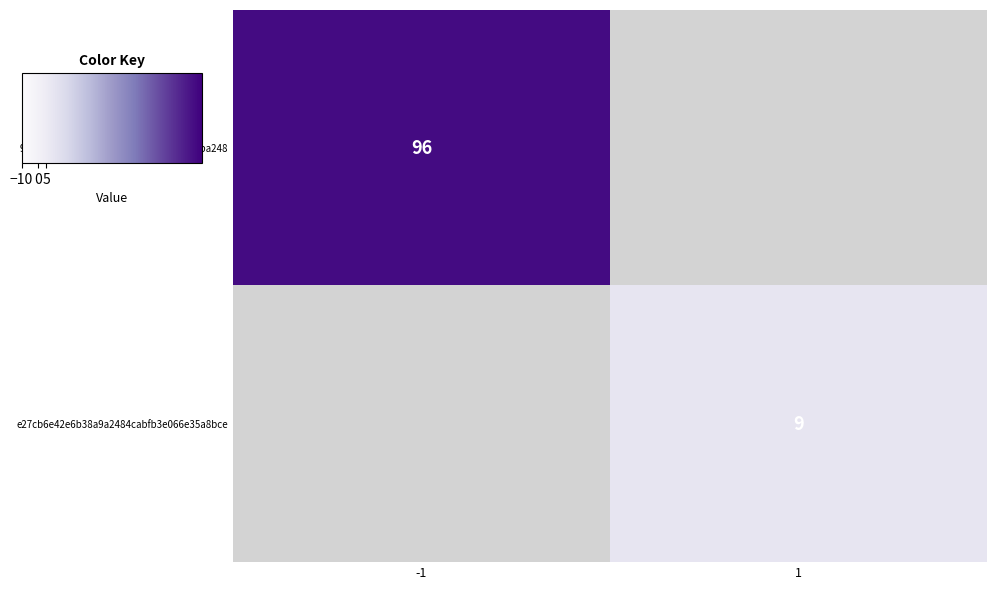

True or false: e27cb6e42e6b38a9a2484cabfb3e066e35a8bce has a value of 9 at 1.

True